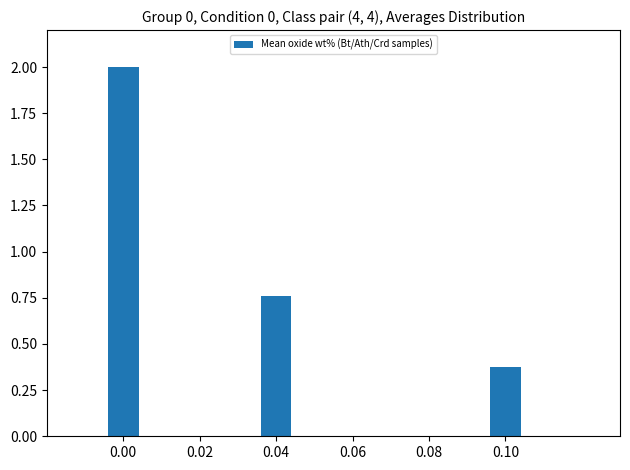

True or false: the data shows 3.3 at 0.00.

False